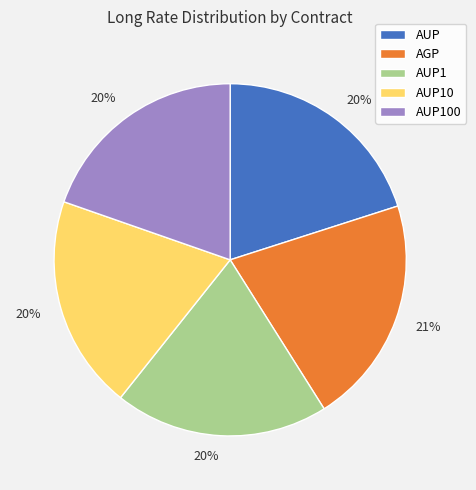

Does any single category account for the majority?

No